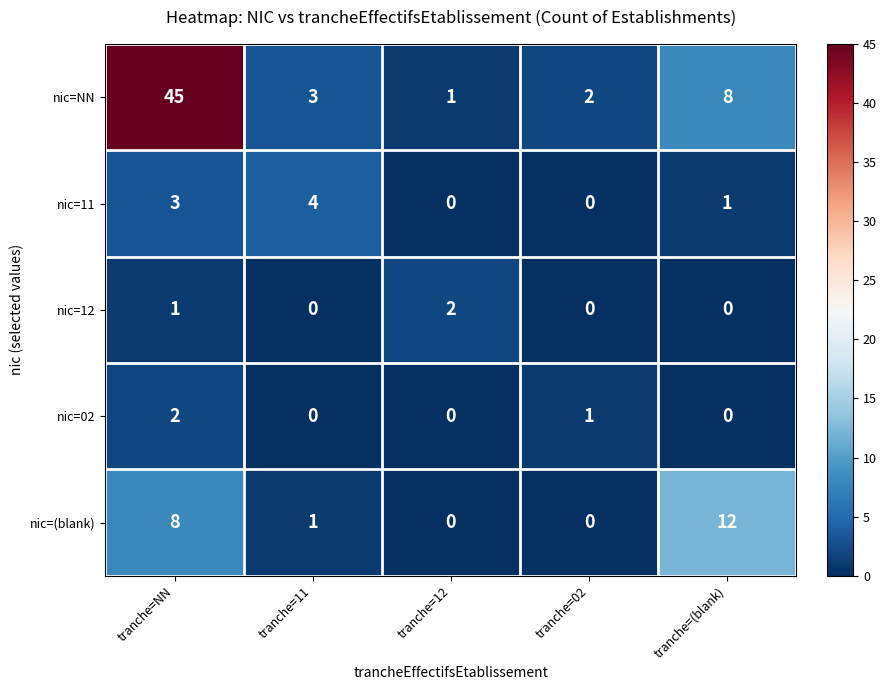

At which category does the chart reach its peak across all series?

tranche=NN